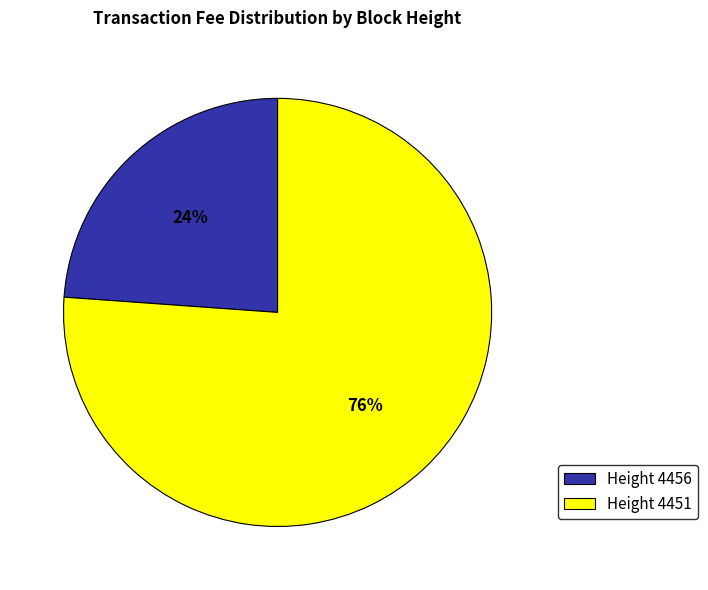

To the nearest percent, what percentage of the pie is Height 4451?

76%